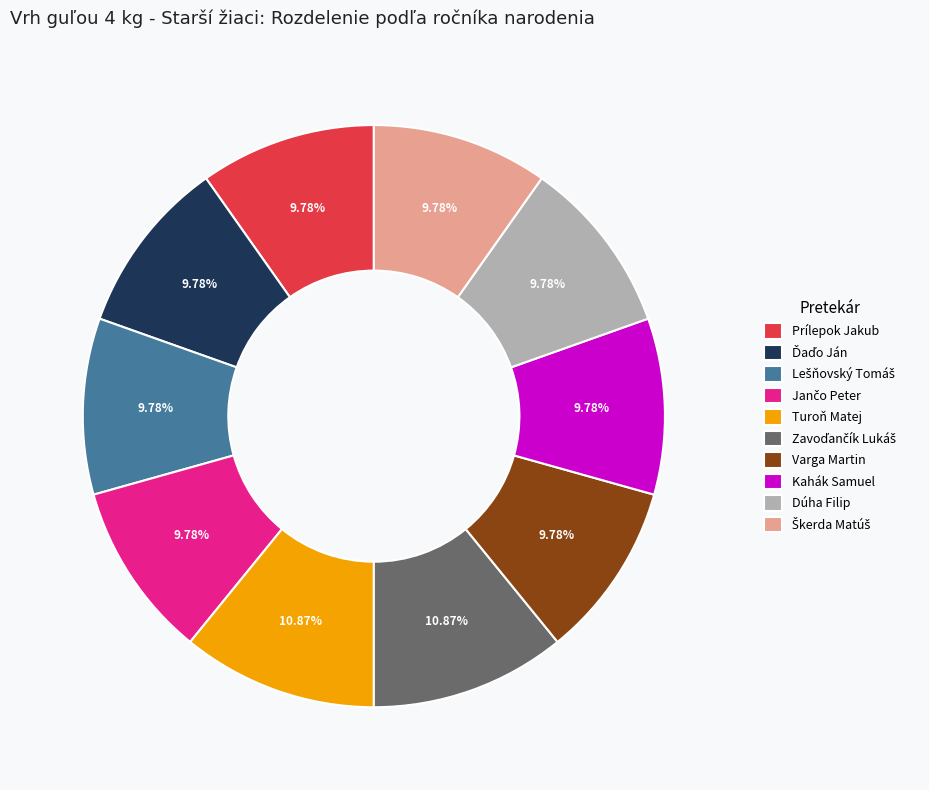

Approximately how many times larger is the value at Dúha Filip compared to Kahák Samuel?

1.0